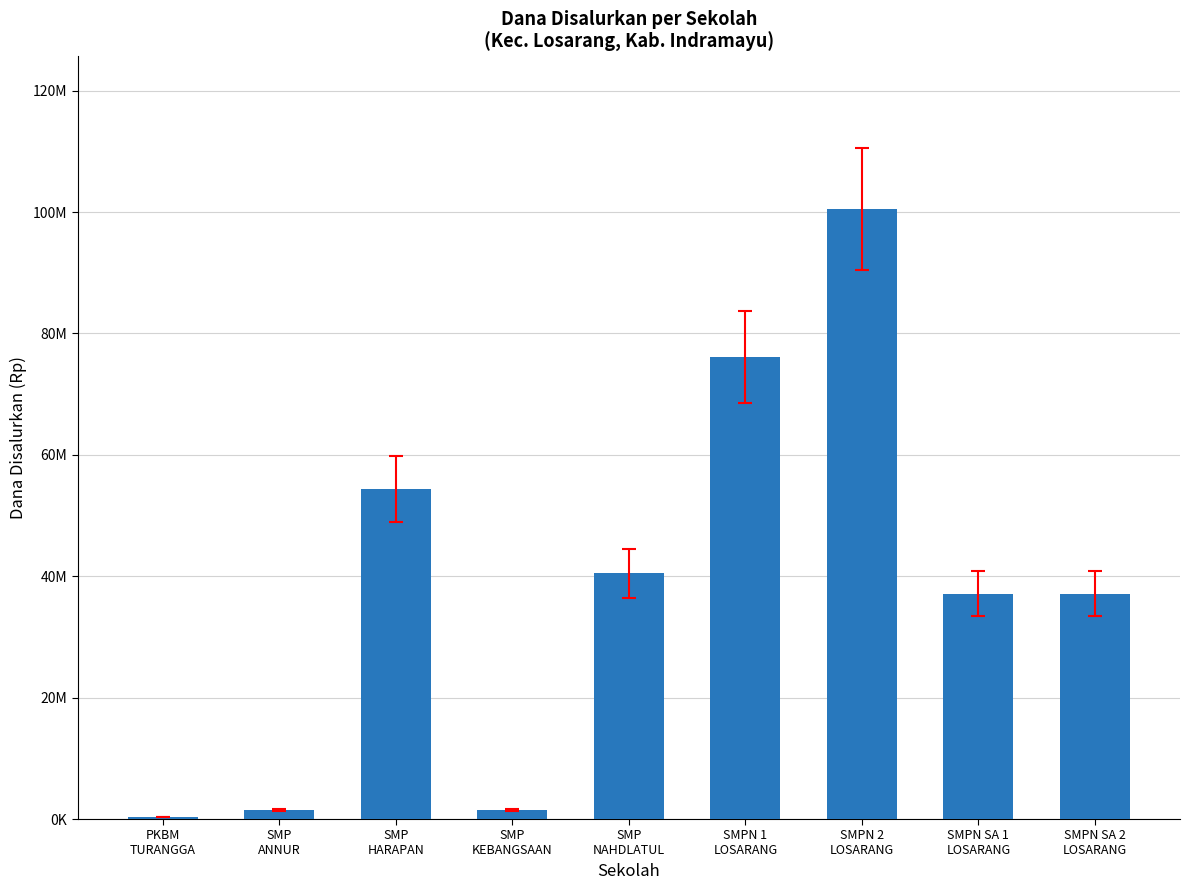

Rank the categories by value from highest to lowest.

SMPN 2
LOSARANG, SMPN 1
LOSARANG, SMP
HARAPAN, SMP
NAHDLATUL, SMPN SA 1
LOSARANG, SMPN SA 2
LOSARANG, SMP
ANNUR, SMP
KEBANGSAAN, PKBM
TURANGGA